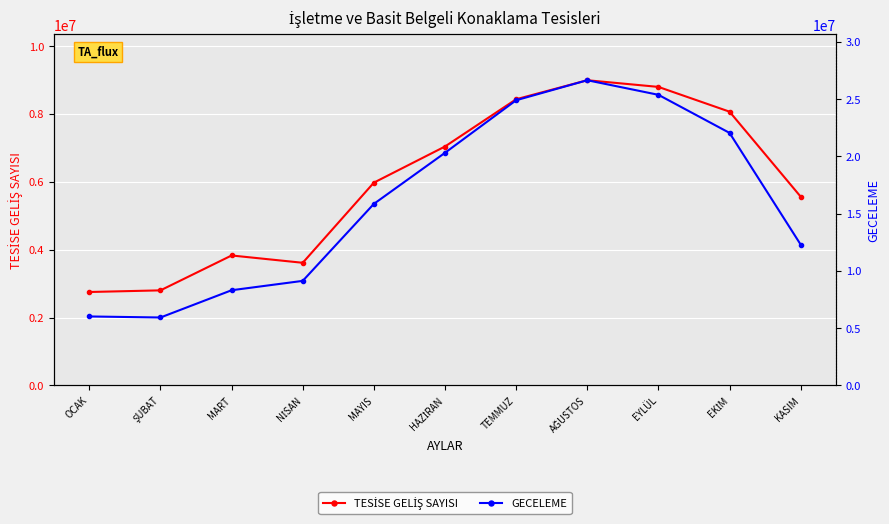

How many values in the TESİSE GELİŞ SAYISI series are below 5975439?

5